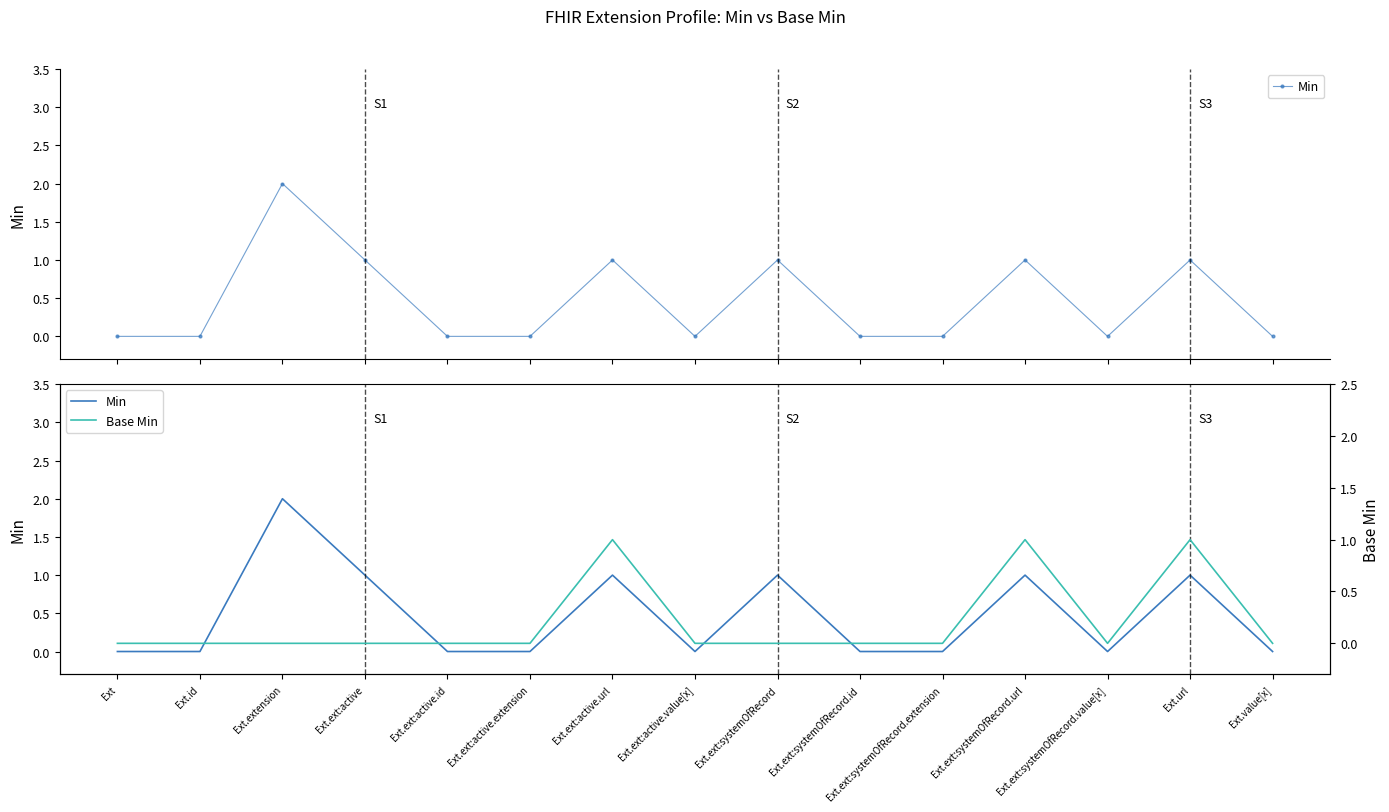

How many lines are shown in the chart?

2